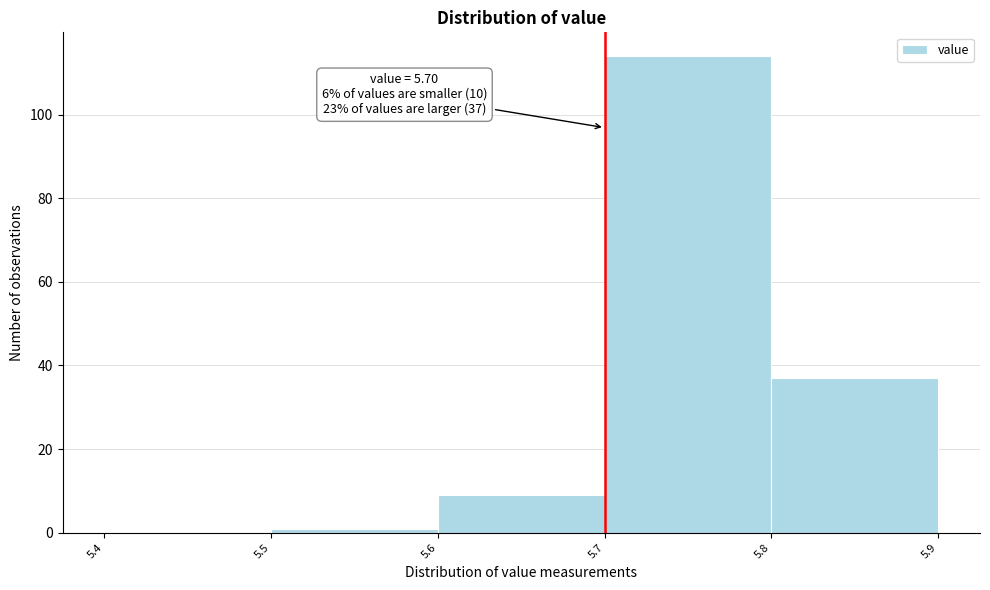

Which range on the x-axis has the tallest bar?

5.7 to 5.8